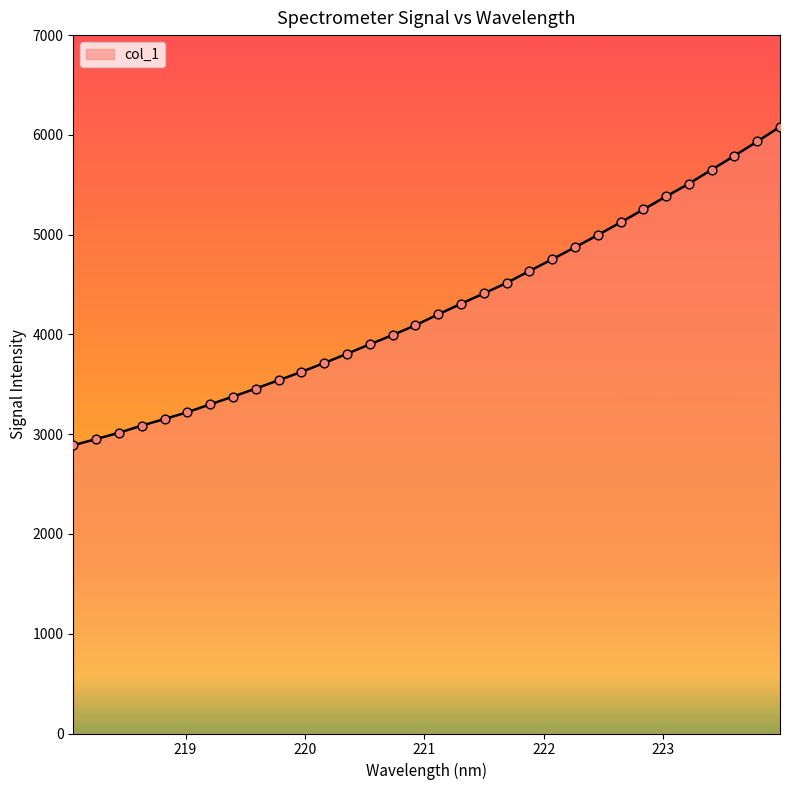

What is the difference between the maximum and minimum values?

3192.3